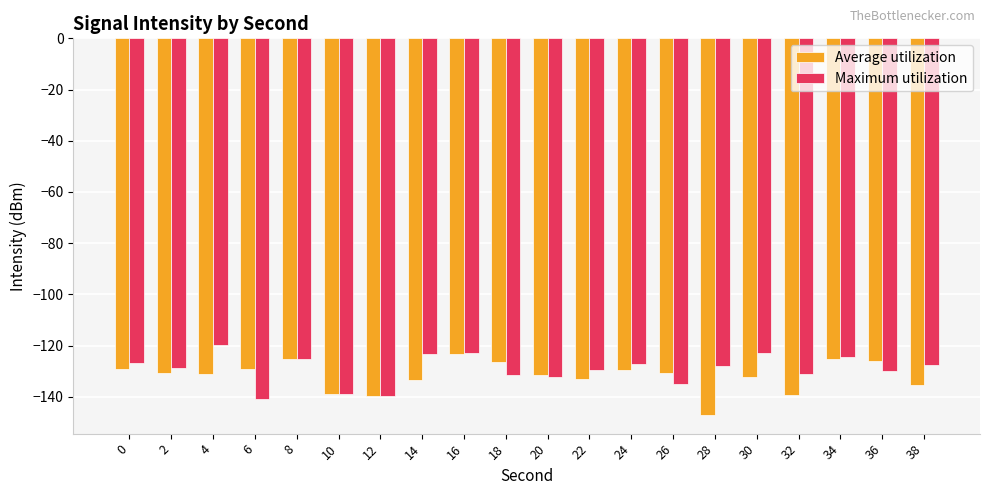

At 4, list the series in order from smallest to largest.

Average utilization, Maximum utilization